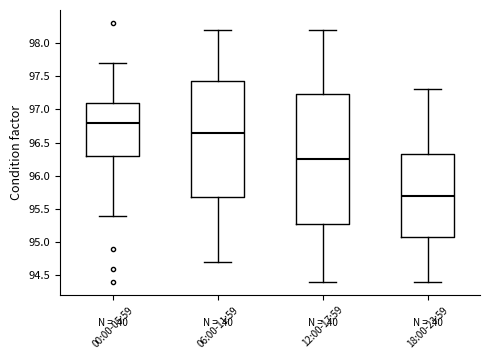

Which box's median line is the highest?

00:00-05:59